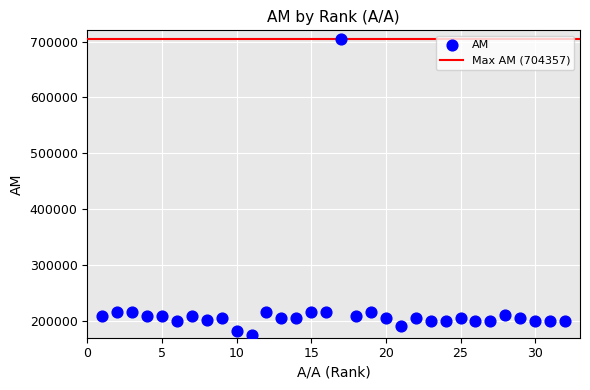

What is the range of Y values (max minus min)?

529545